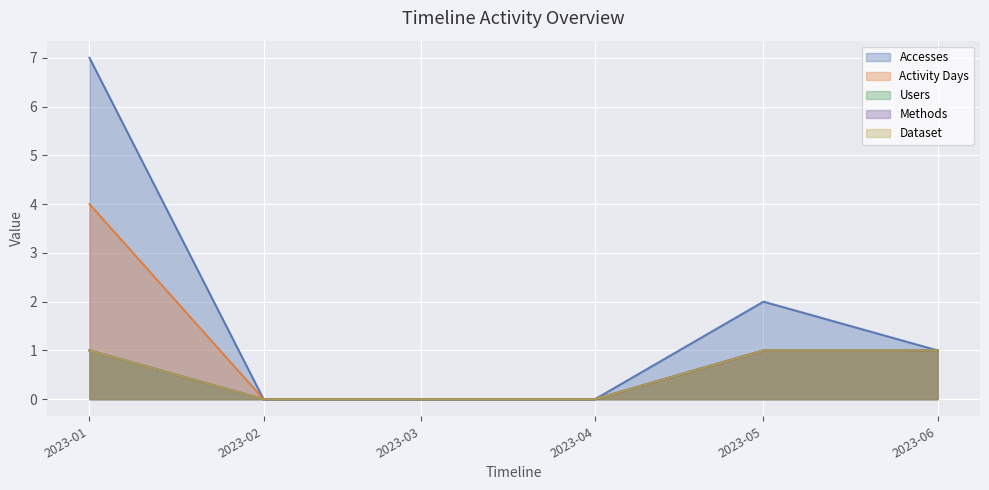

True or false: Users has a value of -1 at 2023-03.

False